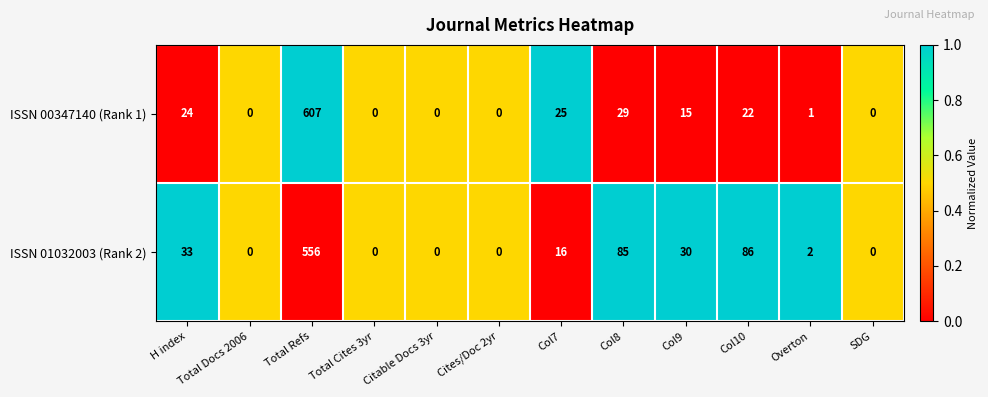

What is the difference between the maximum and minimum values in the ISSN 01032003 (Rank 2) series?

556